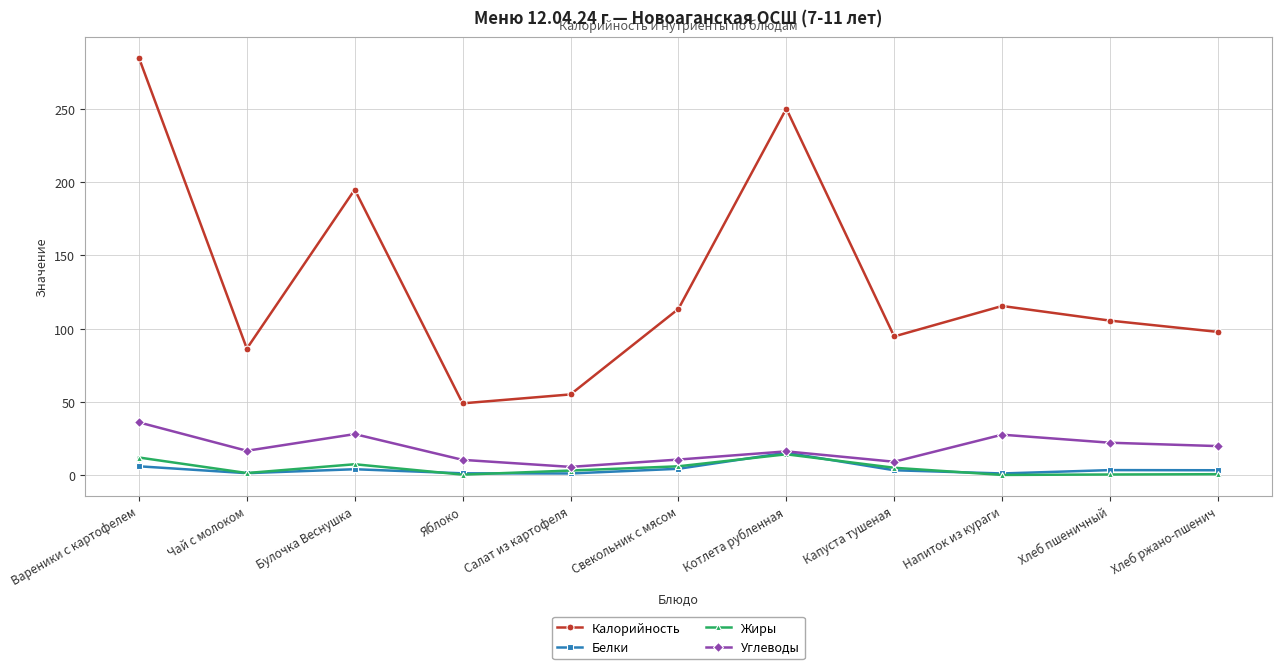

What is the smallest value displayed?

0.1